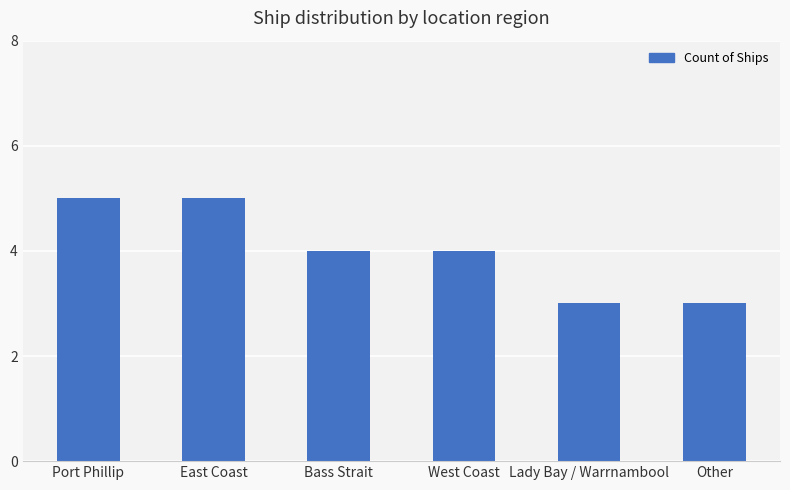

Is it true that the value at West Coast is 4?

True